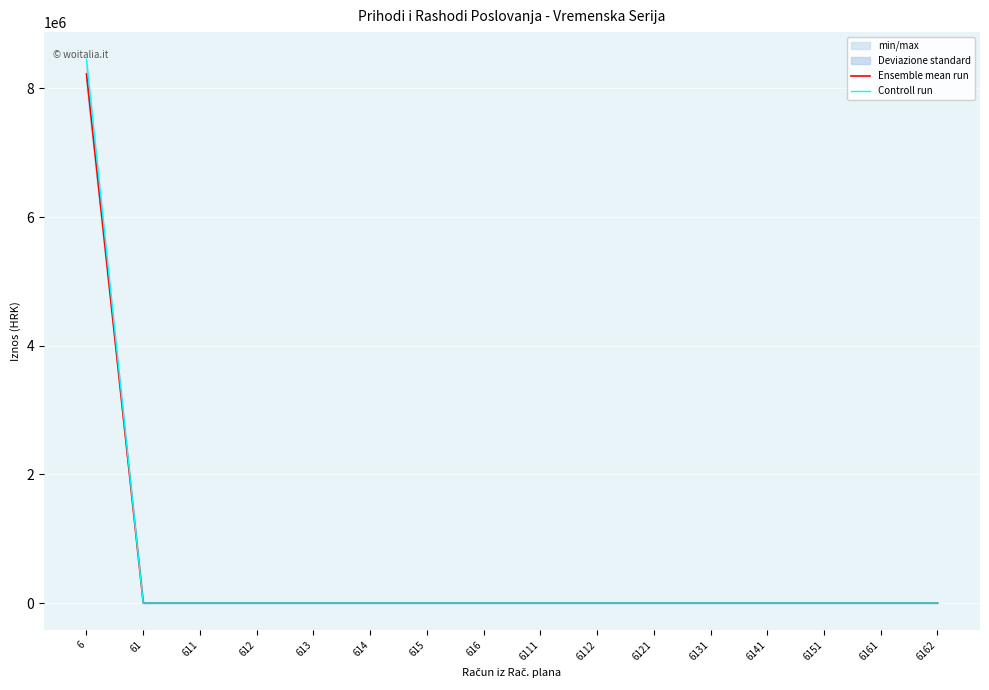

What are all the series names shown in the legend?

Ensemble mean run, Controll run